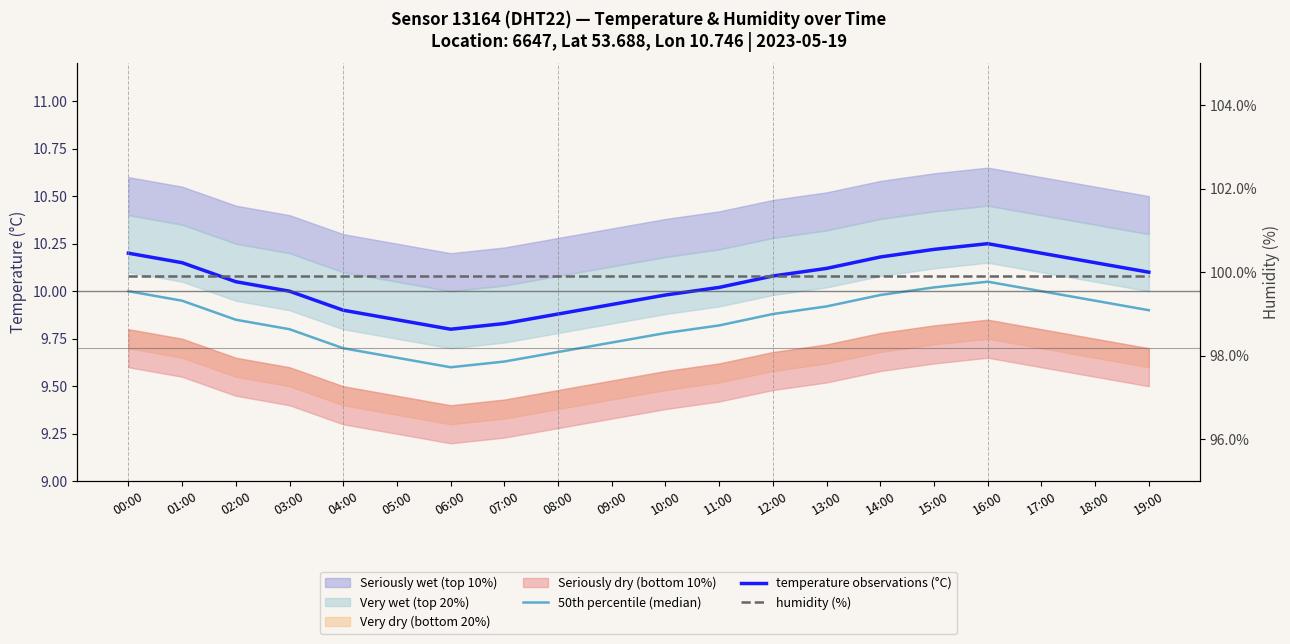

Reading left to right, extract all data points from this chart.

50th percentile (median): 00:00=10.0	01:00=9.9	02:00=9.8	03:00=9.8	04:00=9.7	05:00=9.7	06:00=9.6	07:00=9.6	08:00=9.7	09:00=9.7	10:00=9.8	11:00=9.8	12:00=9.9	13:00=9.9	14:00=10.0	15:00=10.0	16:00=10.1	17:00=10.0	18:00=9.9	19:00=9.9
temperature observations (°C): 00:00=10.2	01:00=10.2	02:00=10.1	03:00=10.0	04:00=9.9	05:00=9.8	06:00=9.8	07:00=9.8	08:00=9.9	09:00=9.9	10:00=10.0	11:00=10.0	12:00=10.1	13:00=10.1	14:00=10.2	15:00=10.2	16:00=10.2	17:00=10.2	18:00=10.2	19:00=10.1
humidity (%): 00:00=99.9	01:00=99.9	02:00=99.9	03:00=99.9	04:00=99.9	05:00=99.9	06:00=99.9	07:00=99.9	08:00=99.9	09:00=99.9	10:00=99.9	11:00=99.9	12:00=99.9	13:00=99.9	14:00=99.9	15:00=99.9	16:00=99.9	17:00=99.9	18:00=99.9	19:00=99.9